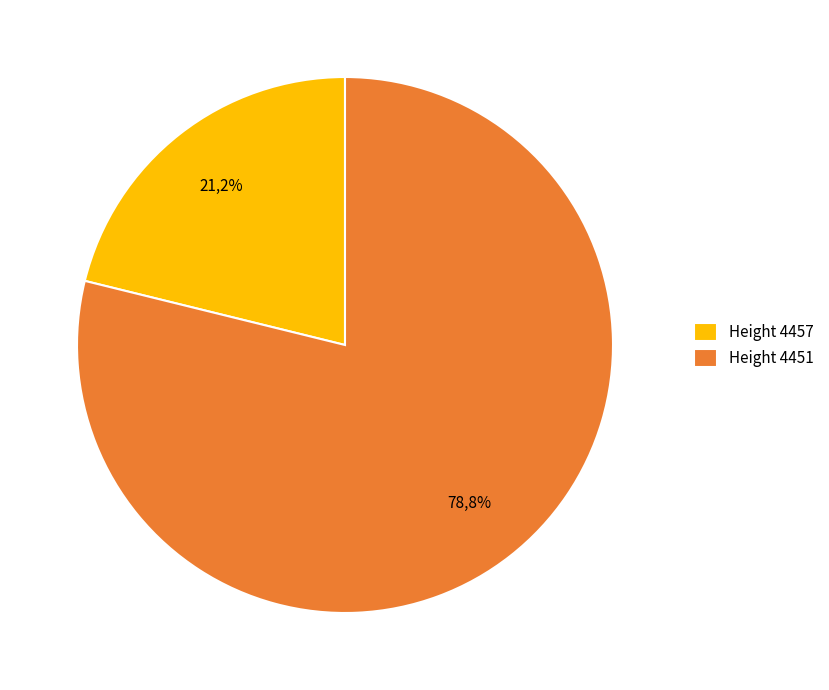

Which slice represents more than half of the pie?

4451